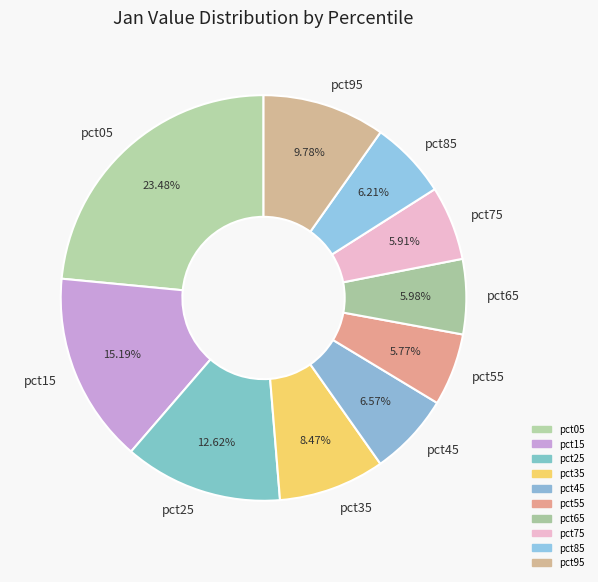

Is it true that pct35 is 23% of the pie?

False